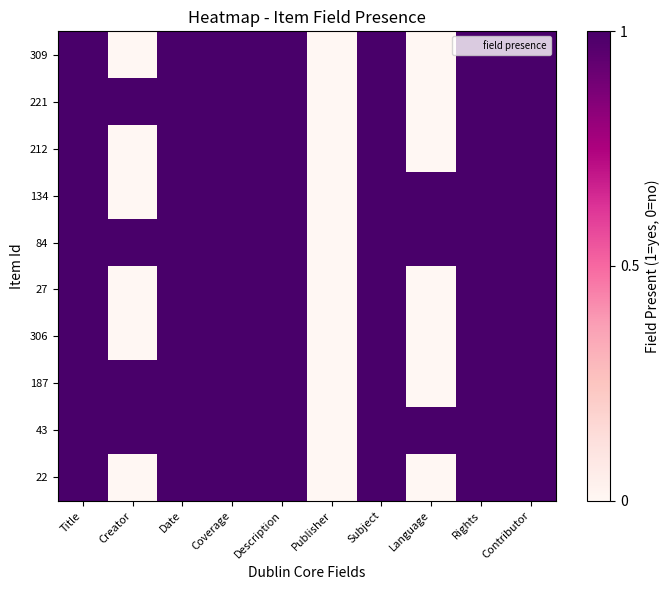

How many distinct data groups are displayed?

10